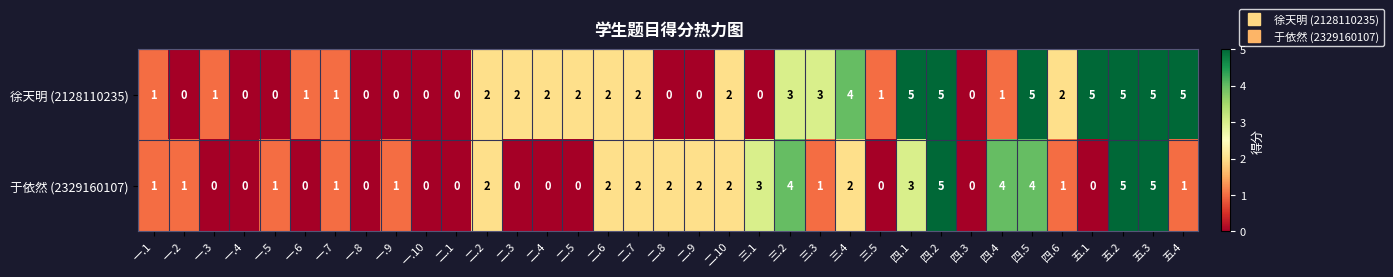

Count the 于依然 (2329160107) values in the range 0 to 2.

27